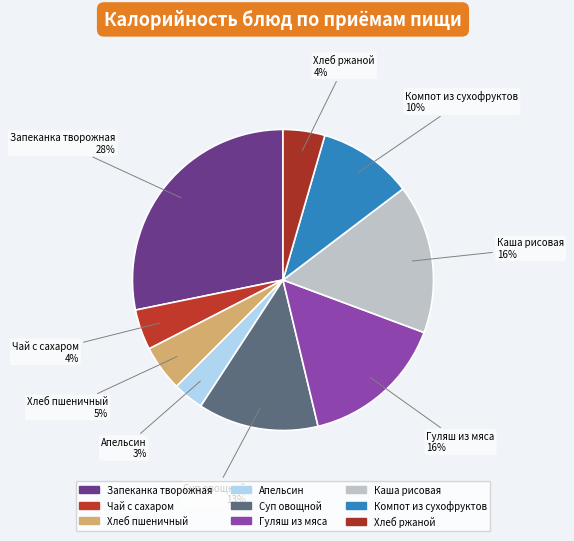

Which category has the smallest portion of the pie?

Апельсин